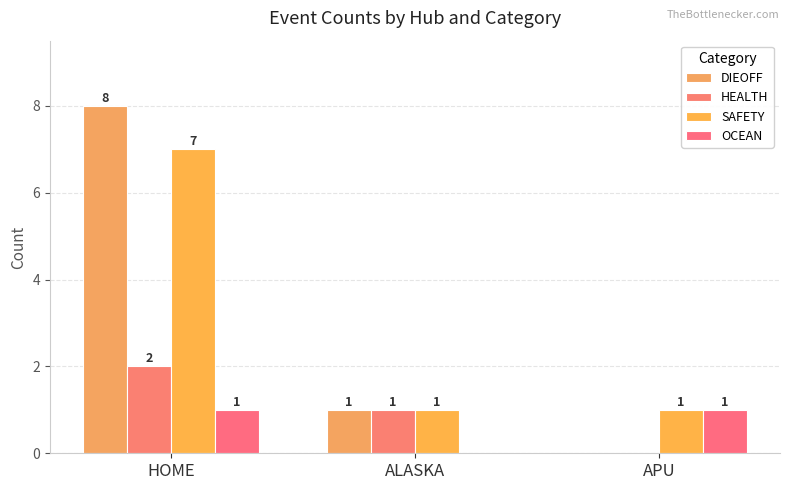

Are the bars grouped side by side (vs. stacked)?

Yes